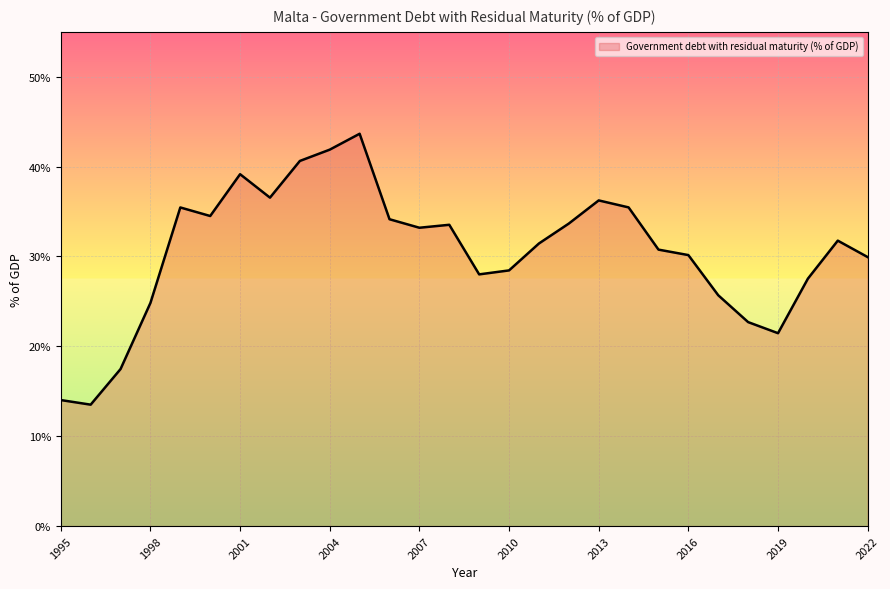

What is the minimum value shown in the chart?

13.5